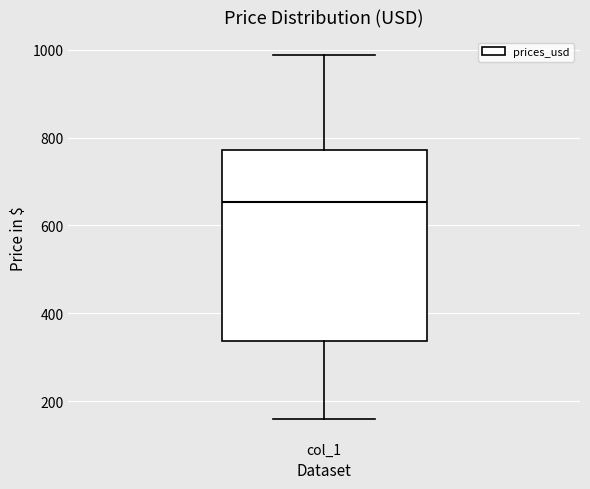

Read this box plot against the y-axis: the position of the median line, the range covered by the box, and the ends of both whiskers. The values are not printed on the chart, so give them approximately, as read against the axis.

median 660, box 340 to 780, whiskers 160 to 980